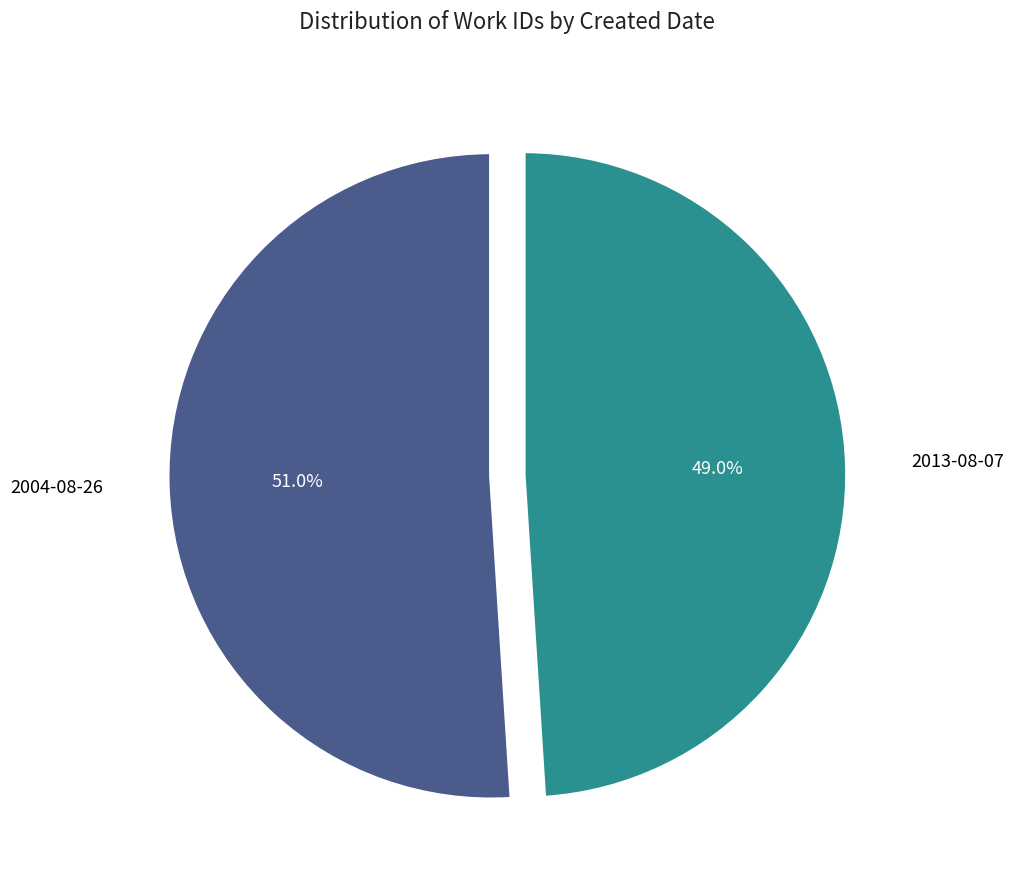

Which category accounts for the majority?

2004-08-26